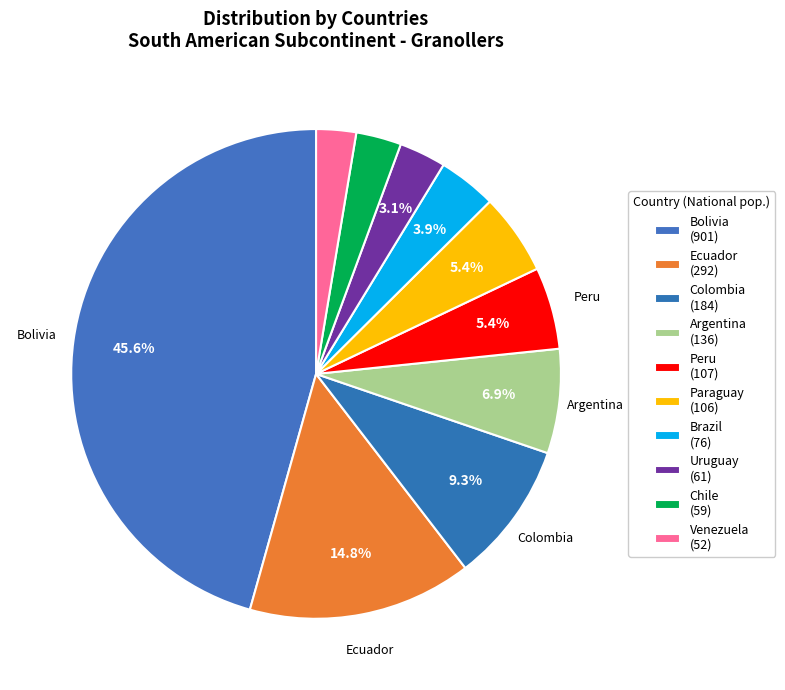

What is the smallest slice in the pie chart?

Venezuela